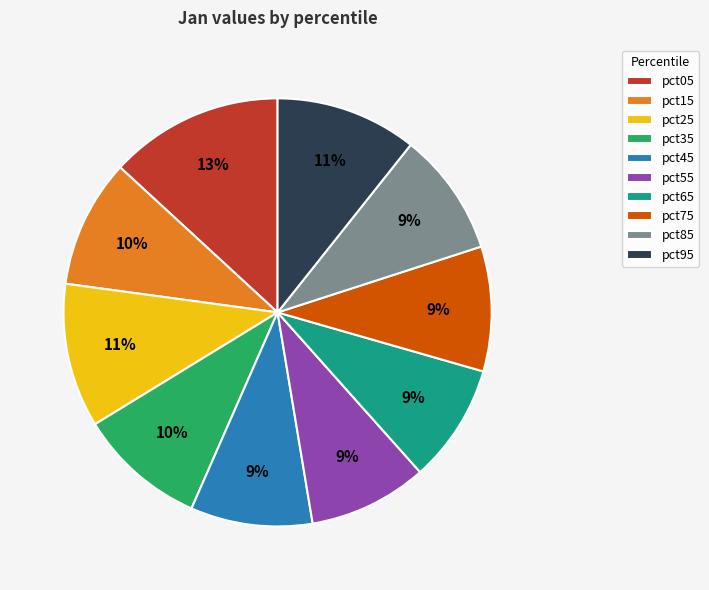

Combined, do pct45 and pct65 account for over 50%?

No